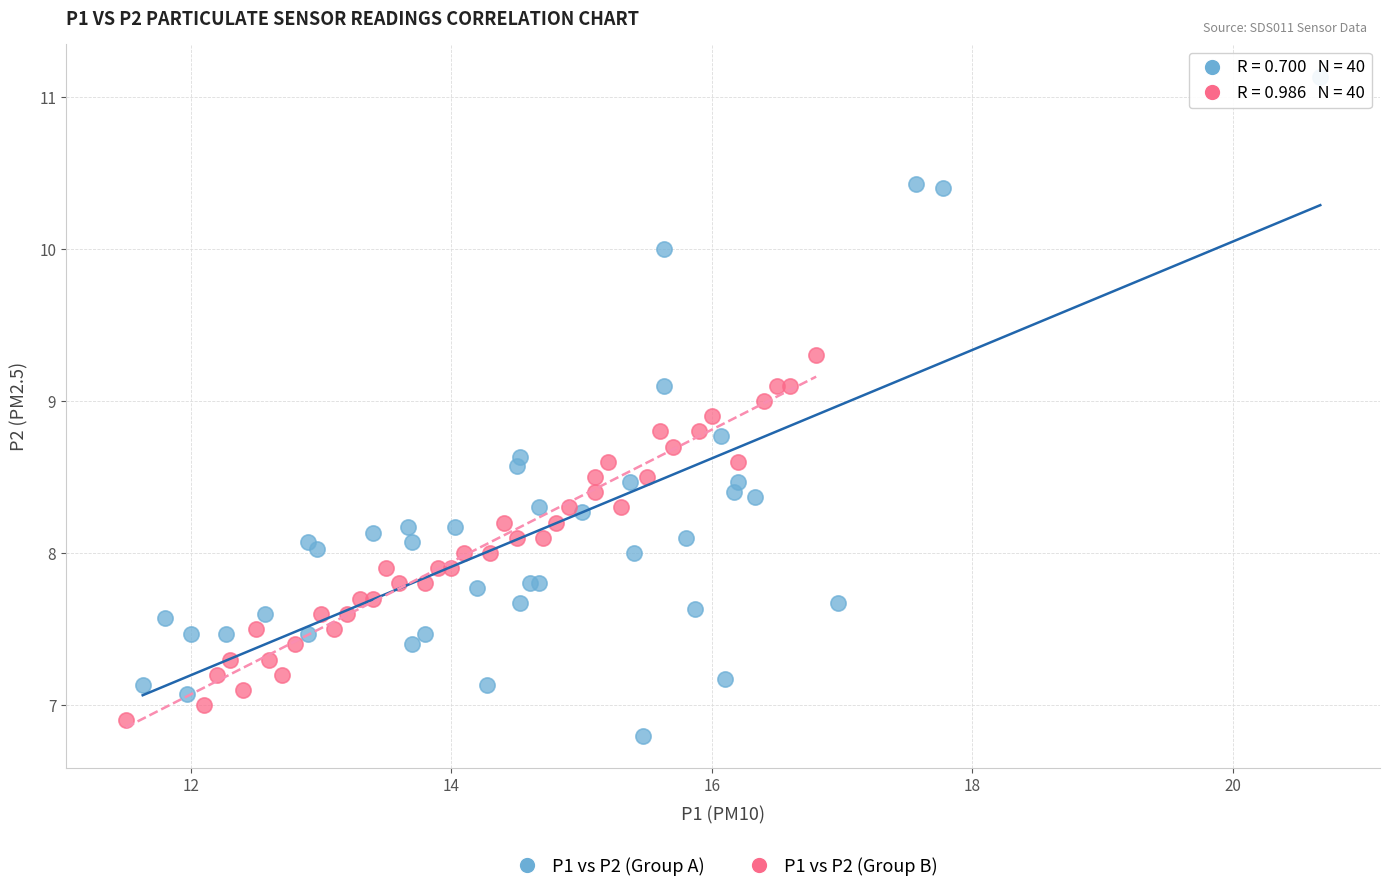

What are all the series names shown in the legend?

P1 vs P2 (Group A), P1 vs P2 (Group B)